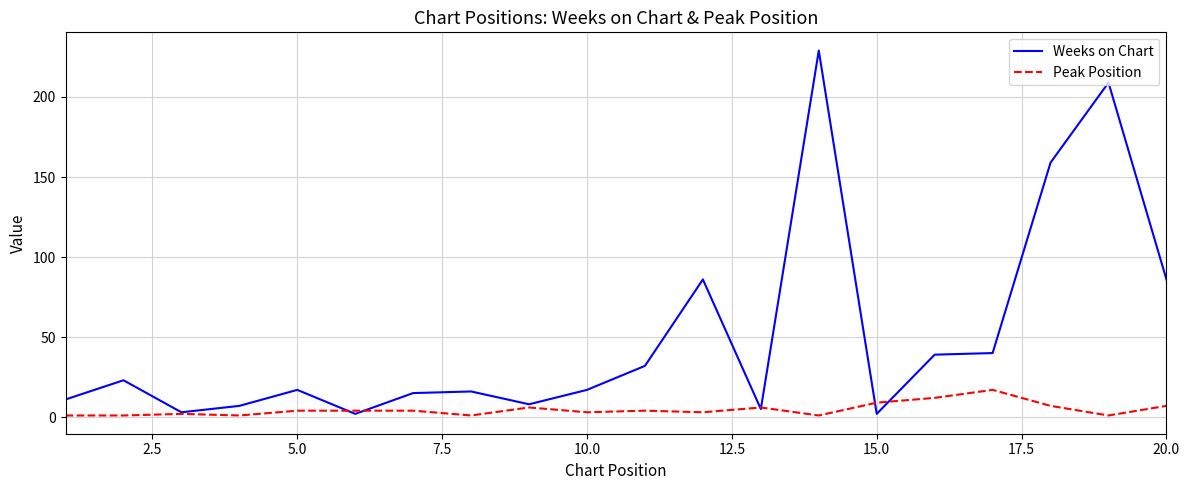

Which series has the widest spread of values?

Weeks on Chart